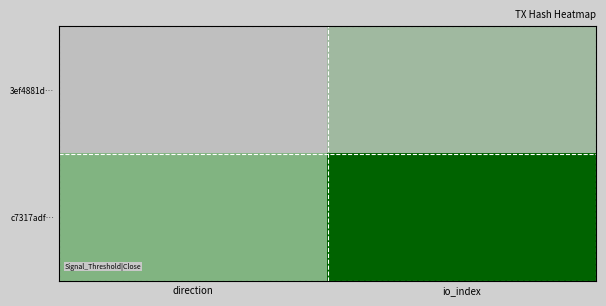

Rank the series by their maximum value, from highest to lowest.

c7317adf…, 3ef4881d…